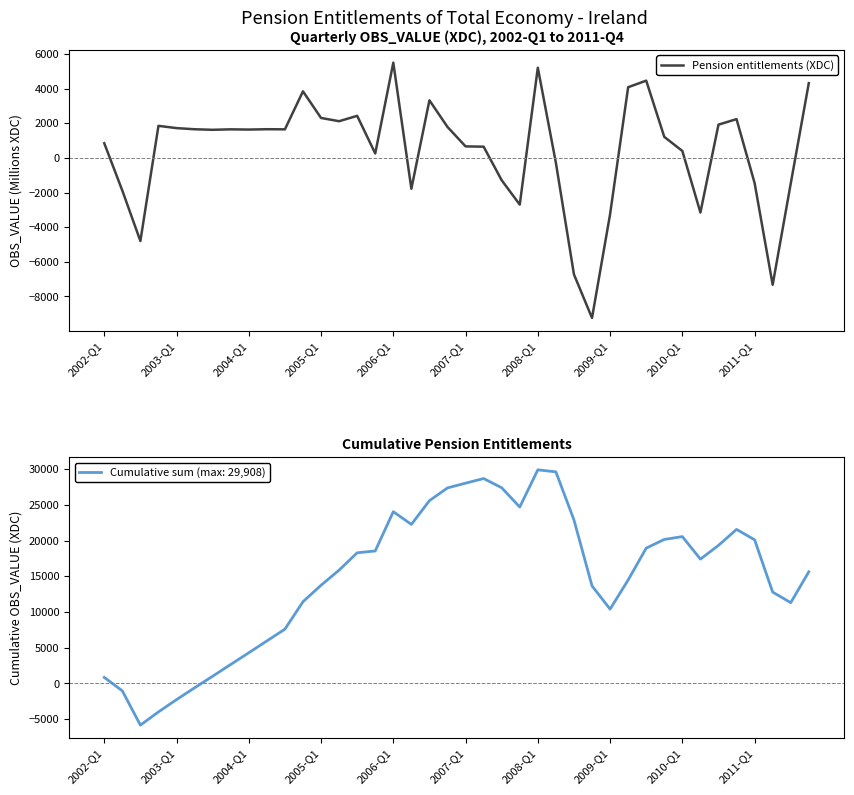

What is the value of the 5th point from the left?

1720